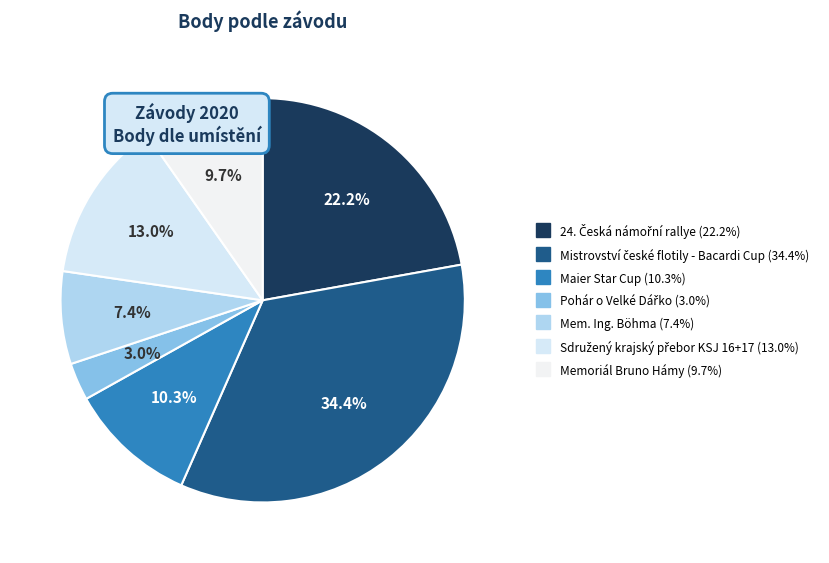

Is there a majority slice in this chart?

No